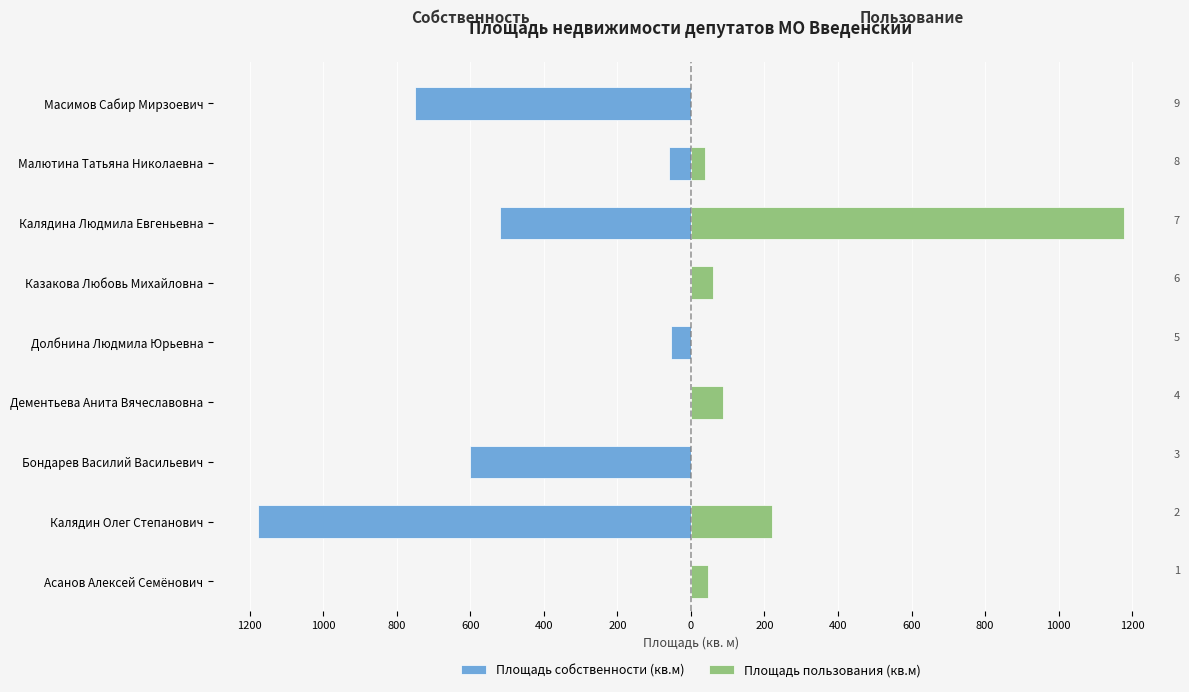

Is the value of Площадь собственности (кв.м) at Масимов Сабир Мирзоевич greater than the value of Площадь пользования (кв.м) at Калядин Олег Степанович?

No